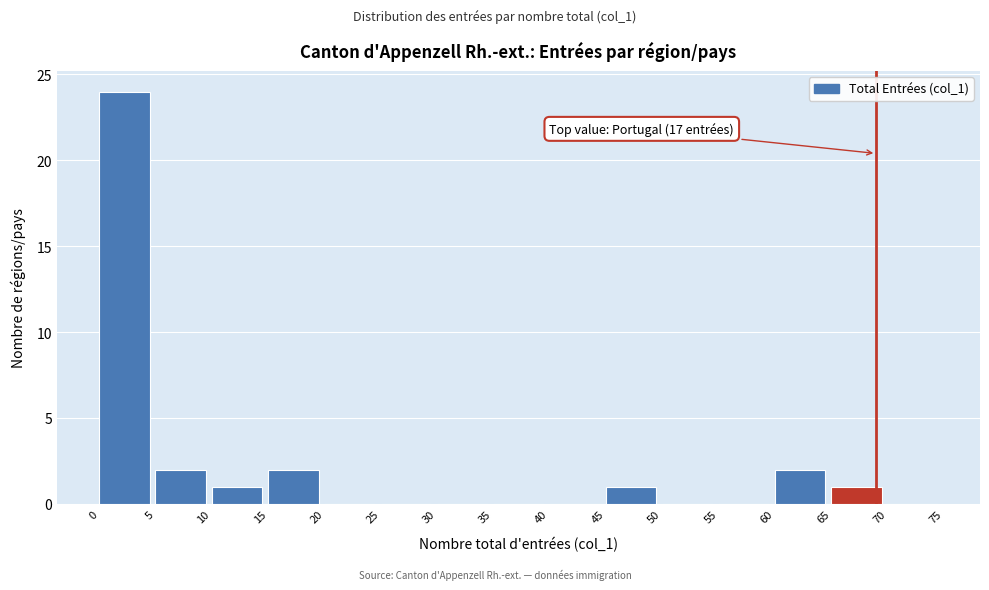

Which range on the x-axis has the tallest bar?

0 to 5